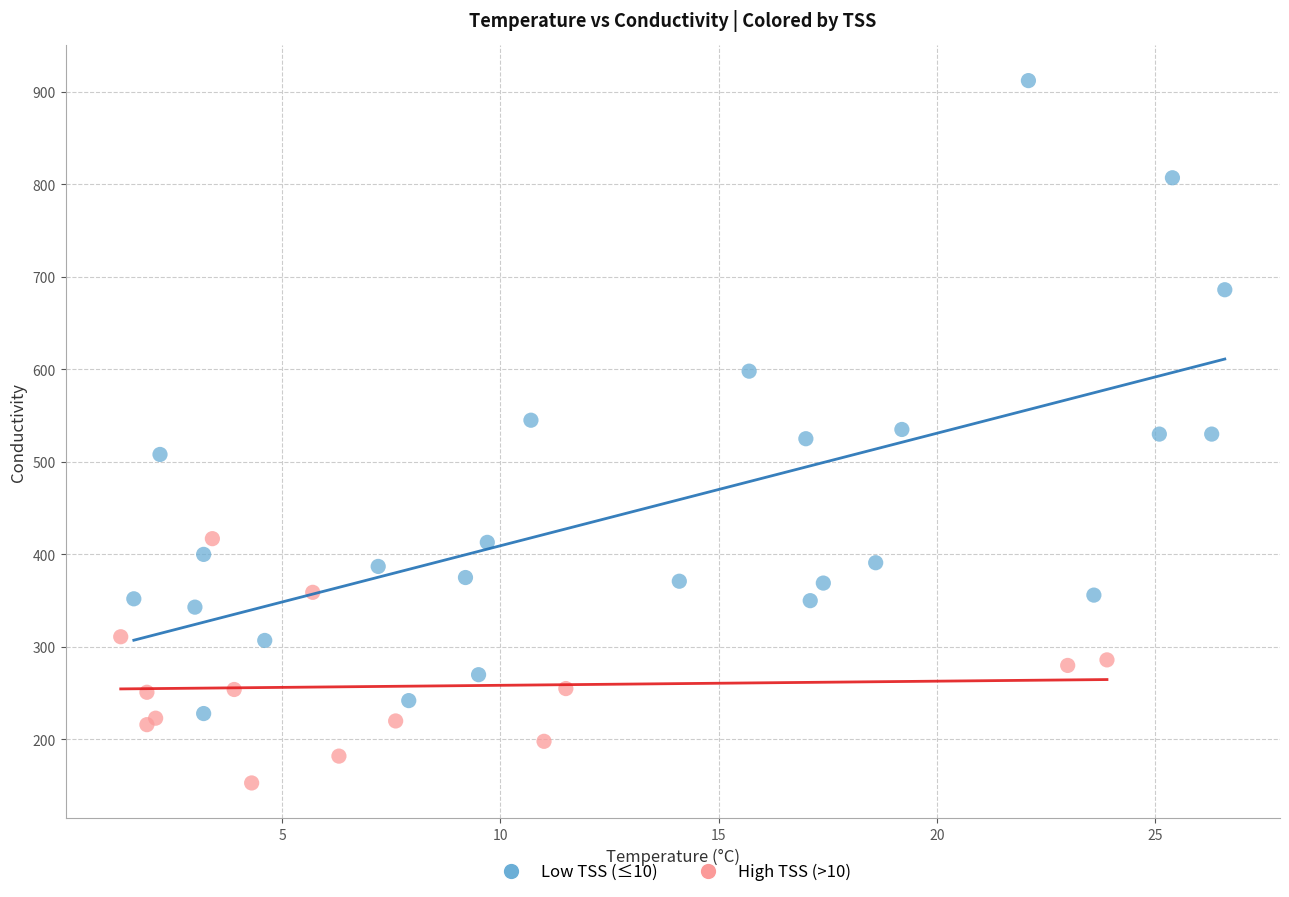

Which series contains the highest Y value?

Low TSS (≤10)